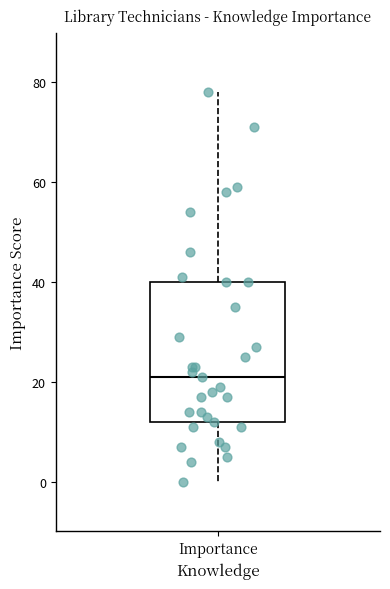

Transcribe this box plot: give where the median line is, the range the box spans, and where the two whiskers end, as read against the y-axis. The values are not printed on the chart, so give them approximately, as read against the axis.

median 22, box 12 to 40, whiskers 0 to 78